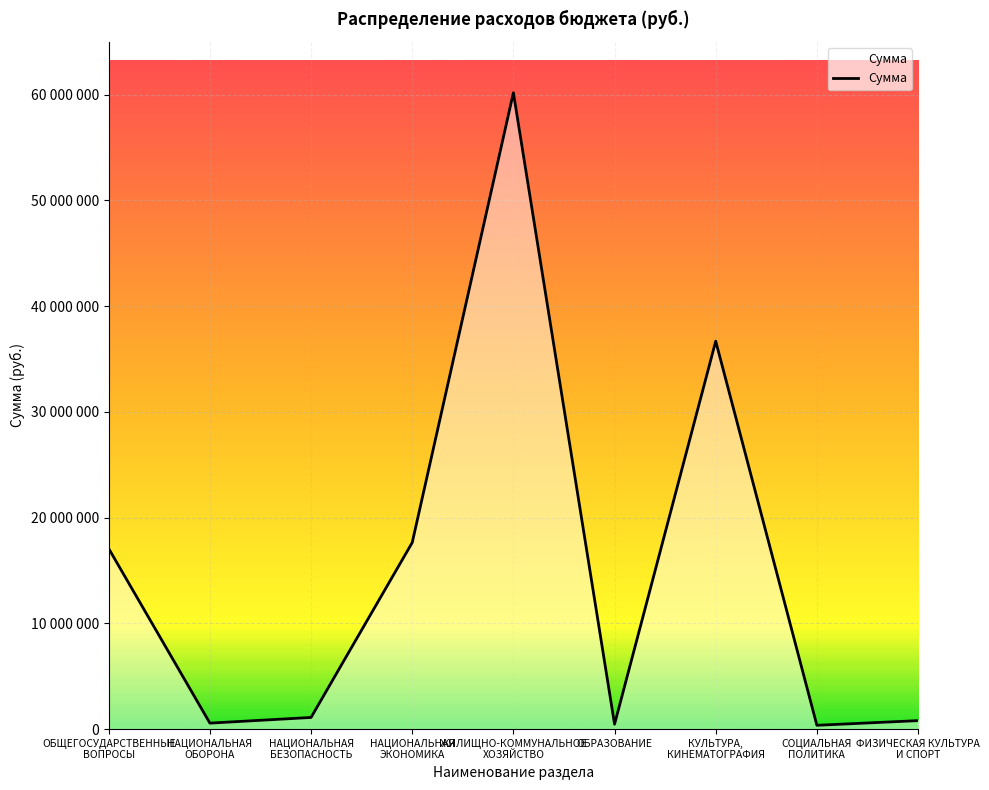

What position from the left is ОБРАЗОВАНИЕ?

6